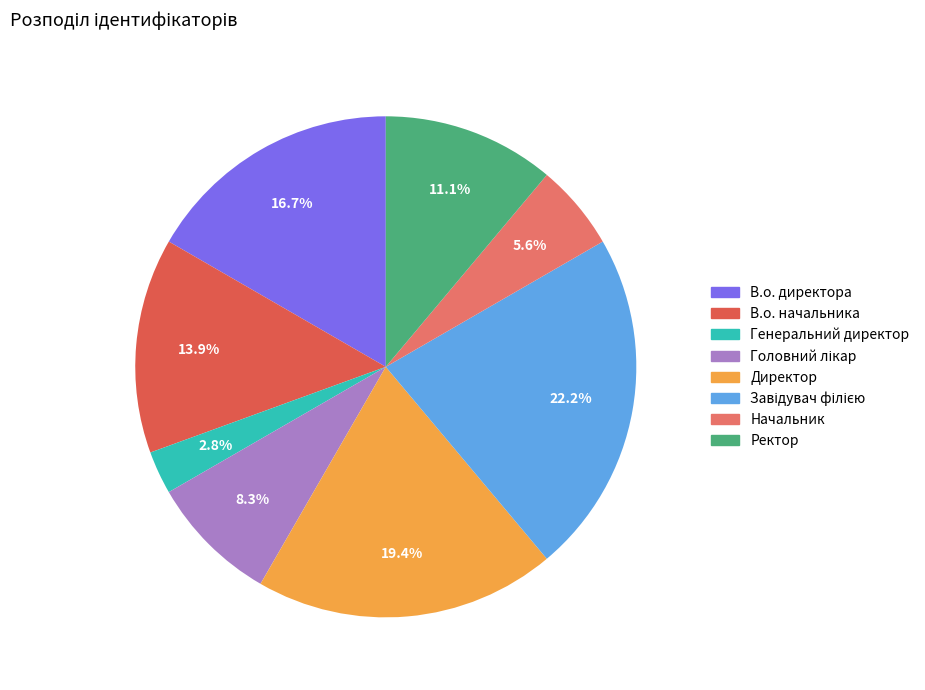

Does Генеральний директор account for over 50% of the chart?

No